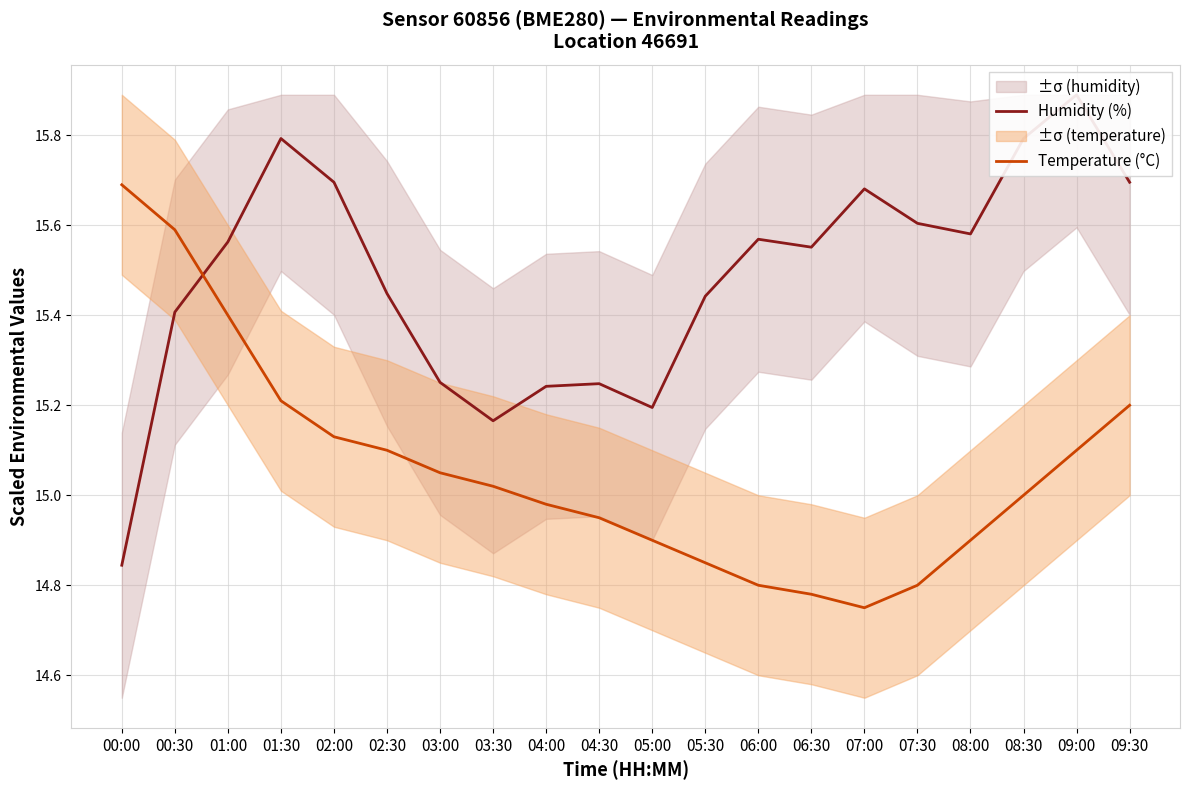

Which series has the largest total across all categories?

Humidity (%)